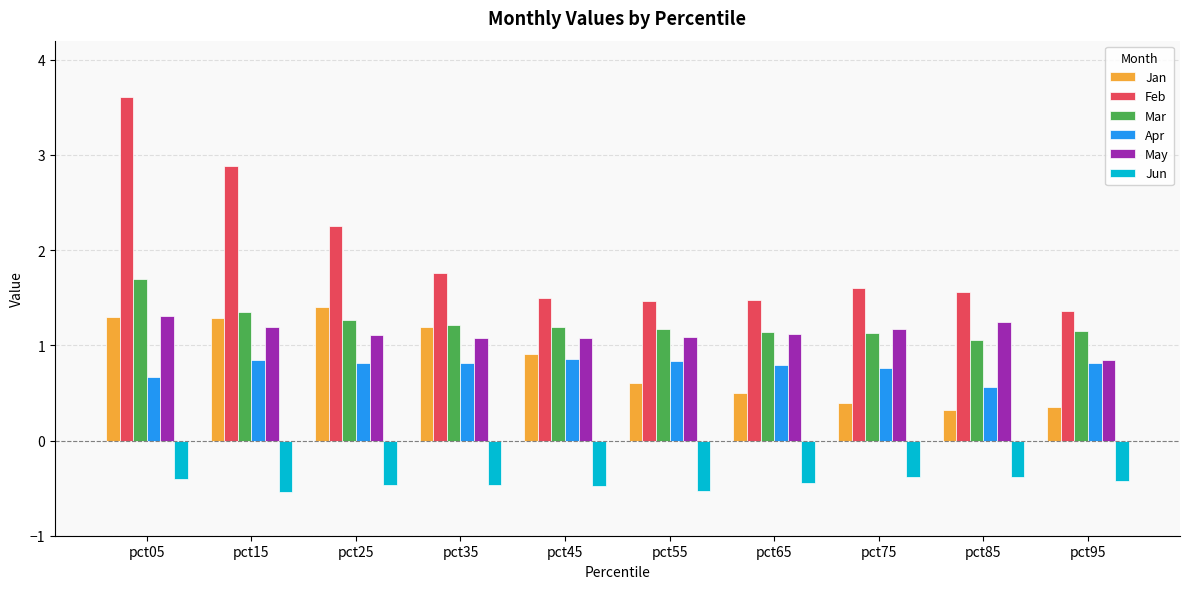

What is the value of the Jun bar at the 2nd from the left?

-0.5